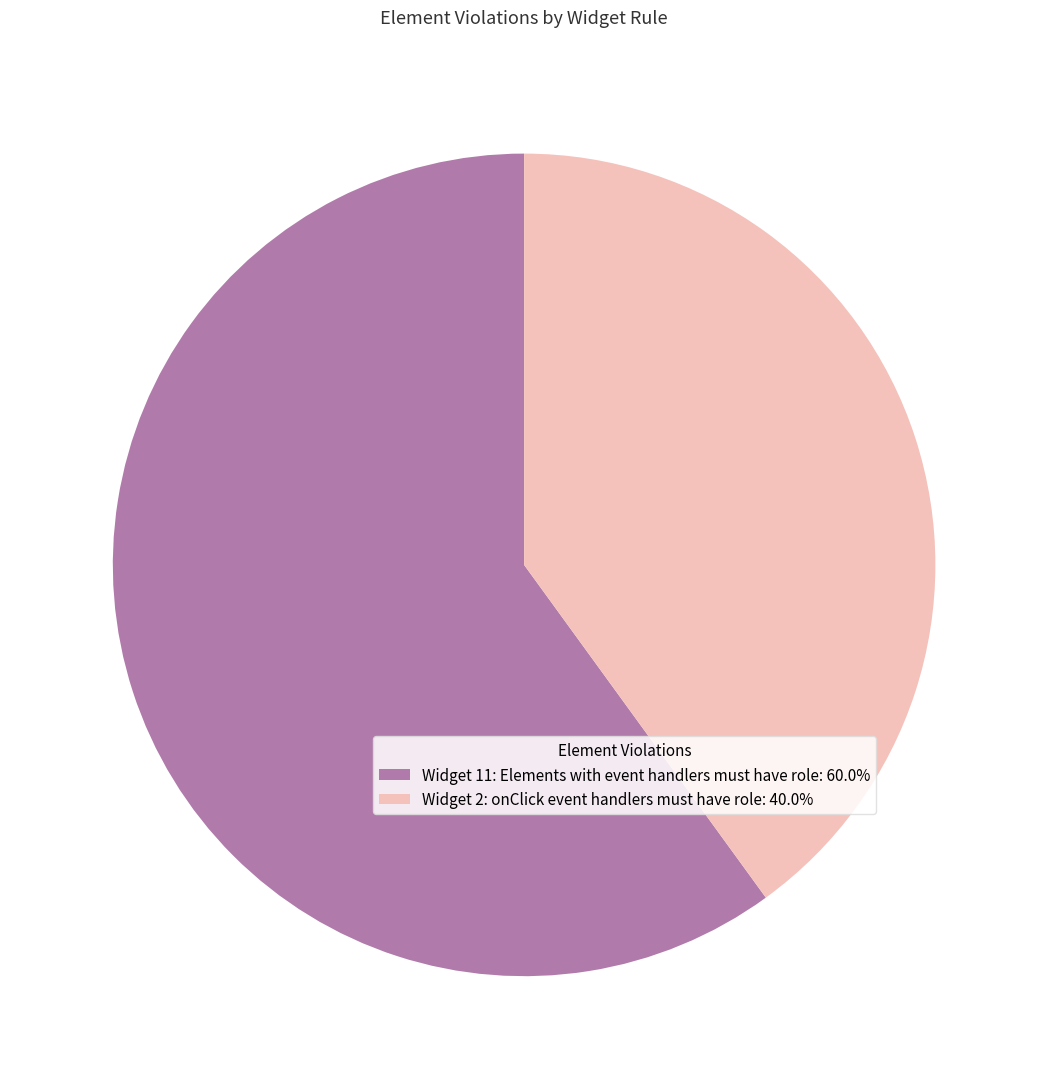

Does Widget 11: Elements with event handlers must have role: 60.0% account for over 50% of the chart?

Yes